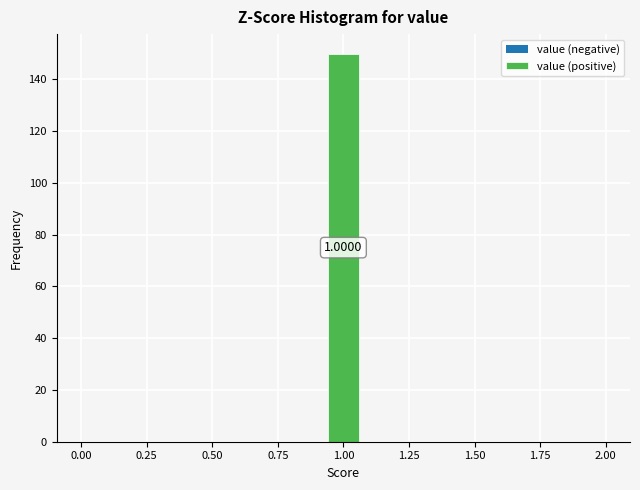

Around what value on the x-axis is the tallest bar? Give the approximate position of its centre, as read against the axis.

1.00